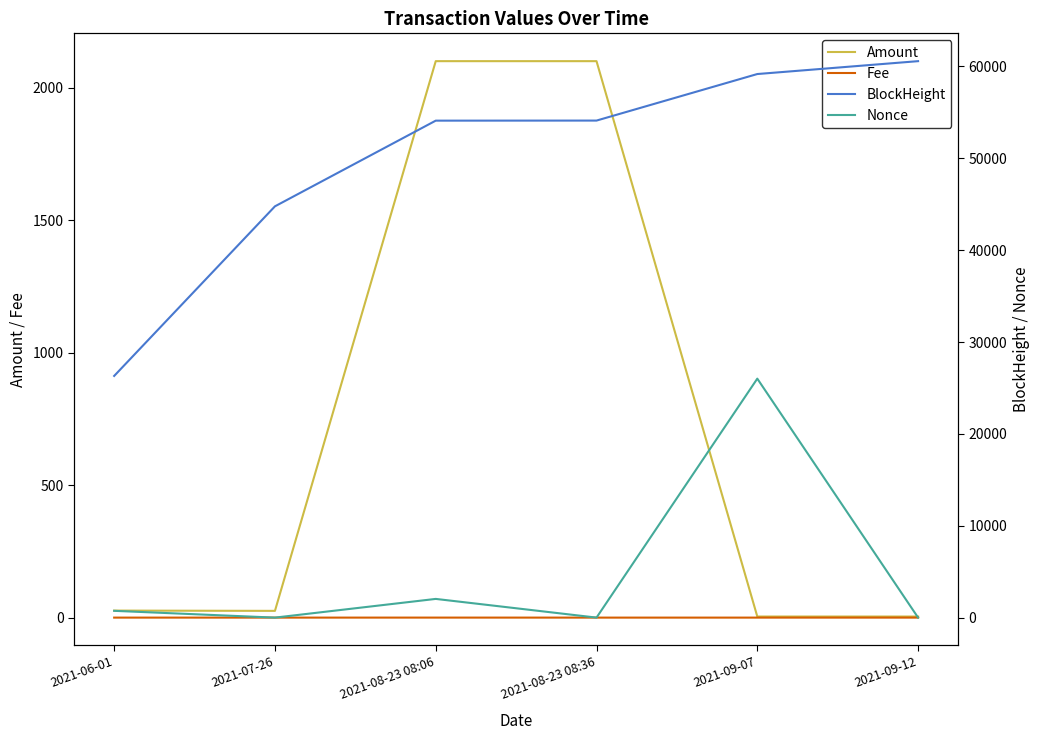

Reading left to right, list all the values displayed in this chart.

Amount: 2021-06-01=26.5	2021-07-26=25.5	2021-08-23 08:06=2099.6	2021-08-23 08:36=2099.6	2021-09-07=4.1	2021-09-12=4.1
Fee: 2021-06-01=0.1	2021-07-26=0.0	2021-08-23 08:06=0.1	2021-08-23 08:36=0.0	2021-09-07=0.0	2021-09-12=0.0
BlockHeight: 2021-06-01=26307.0	2021-07-26=44769.0	2021-08-23 08:06=54095.0	2021-08-23 08:36=54103.0	2021-09-07=59169.0	2021-09-12=60571.0
Nonce: 2021-06-01=738.0	2021-07-26=0.0	2021-08-23 08:06=2036.0	2021-08-23 08:36=1.0	2021-09-07=26012.0	2021-09-12=2.0